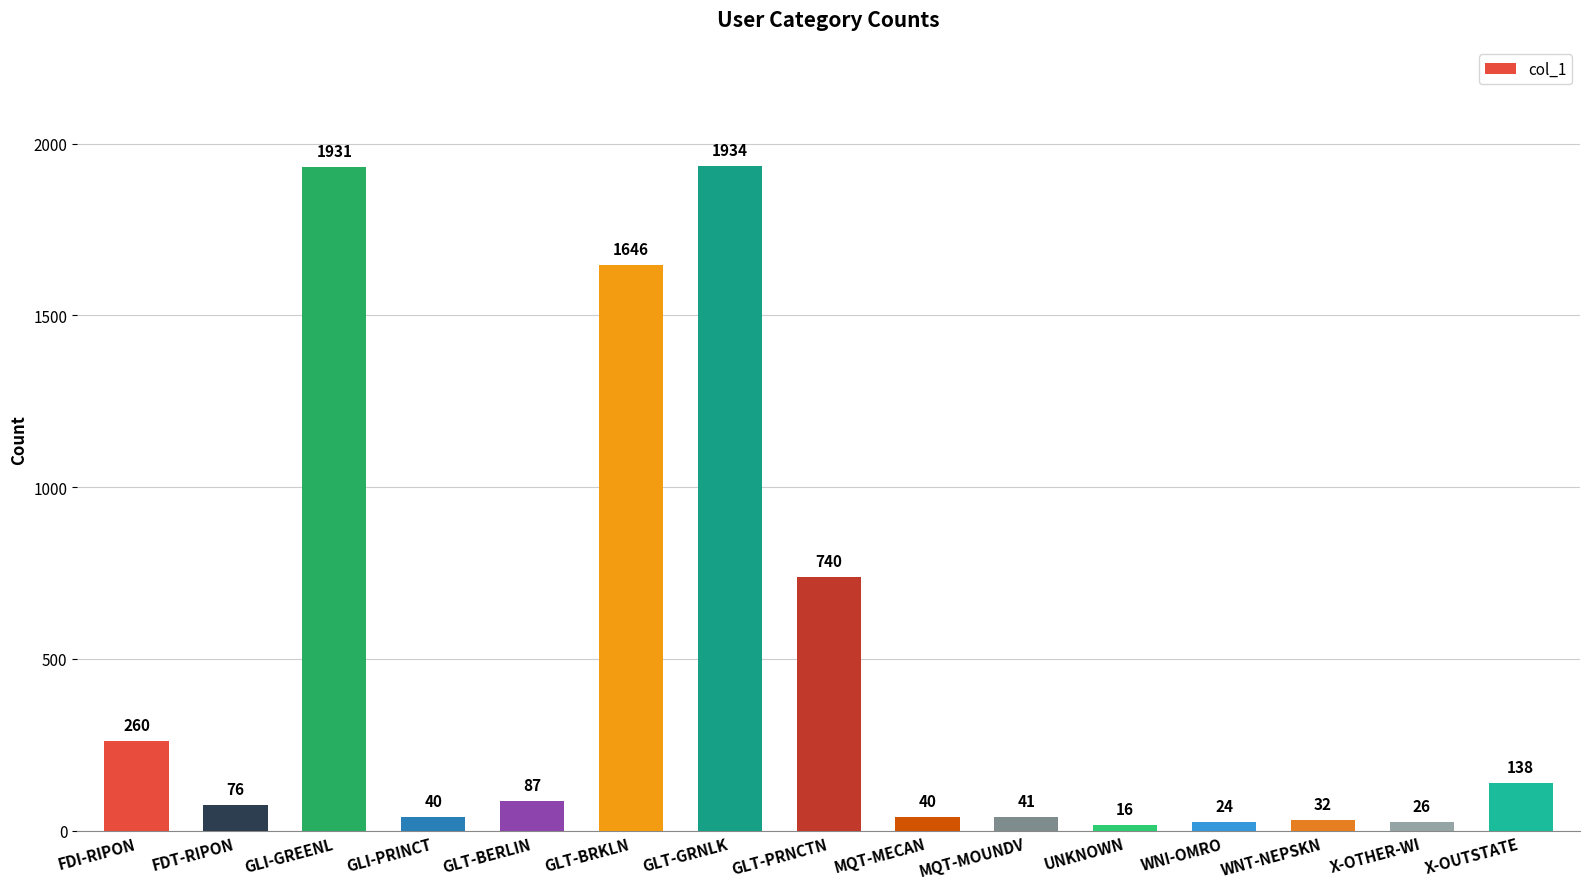

Reading left to right, transcribe all the data shown in this chart.

260	76	1931	40	87	1646	1934	740	40	41	16	24	32	26	138